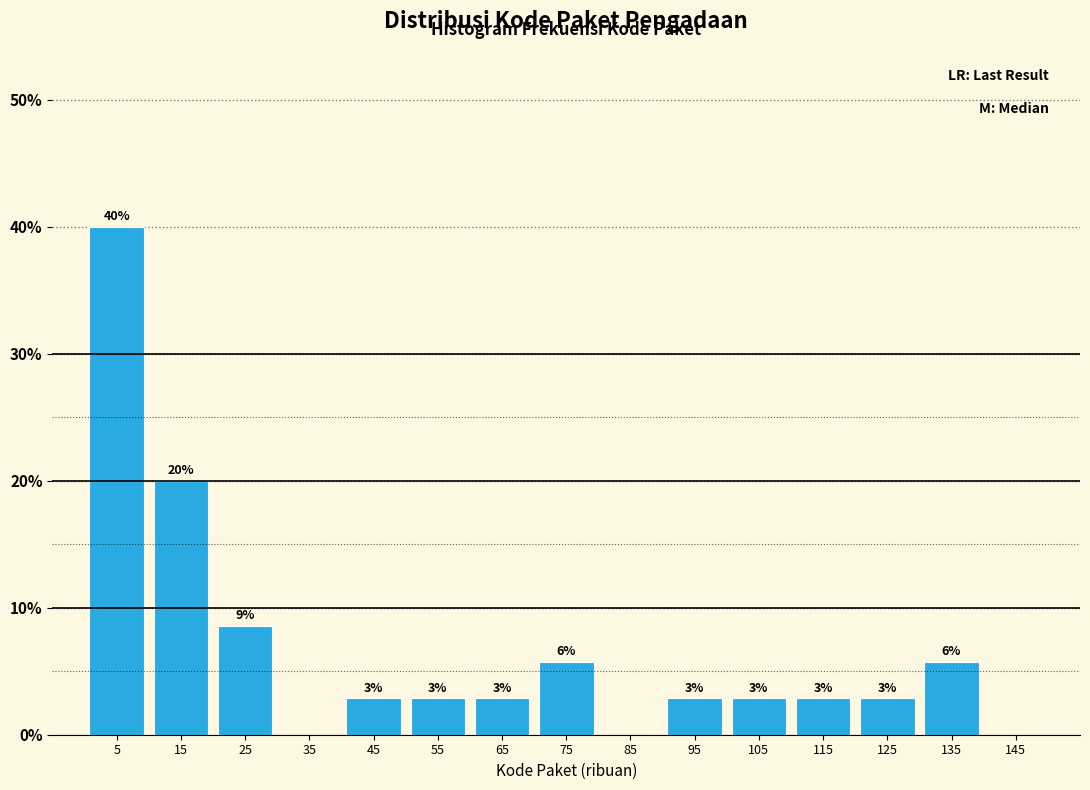

Are the bars horizontal?

No